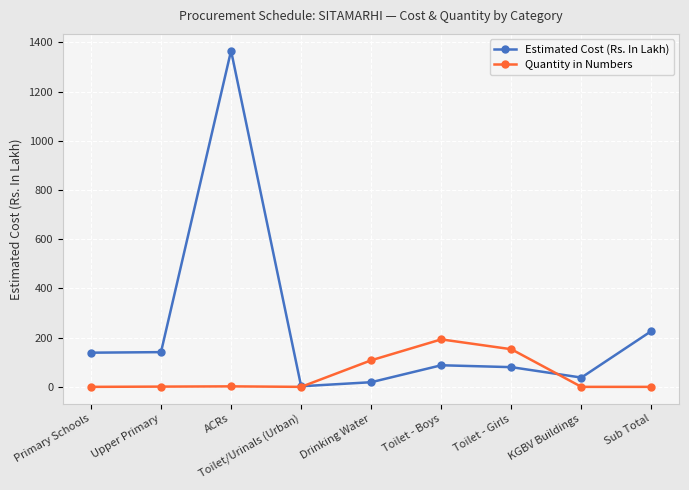

What is the value of the Estimated Cost (Rs. In Lakh) point at the 1st from the left?

139.0